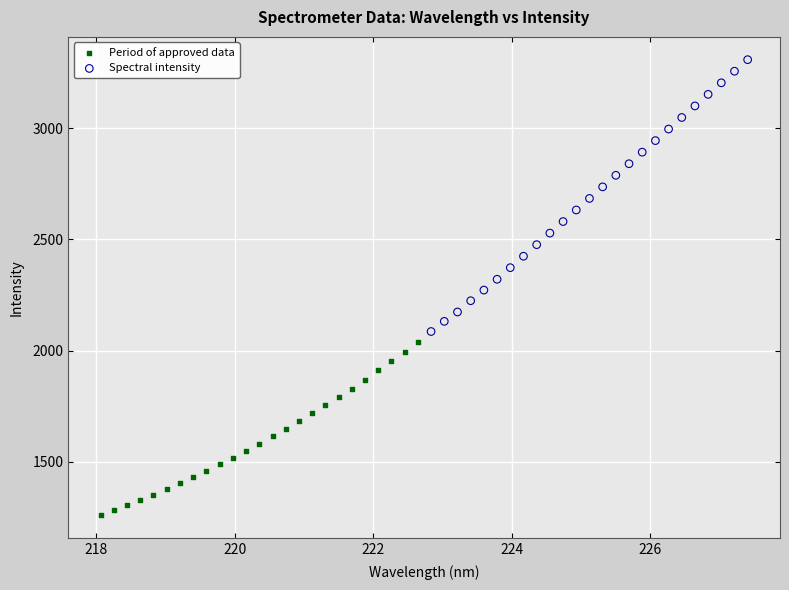

Which series contains the highest Y value?

Spectral intensity